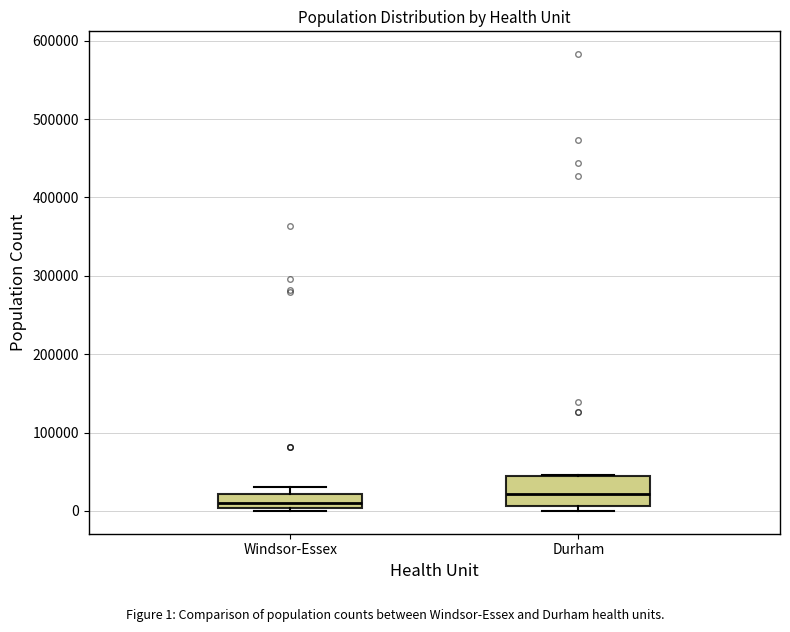

Which box is the tallest, from its lower edge to its upper edge?

Durham